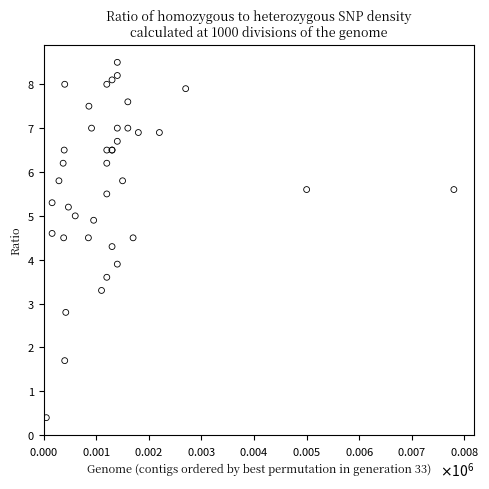

What Y value in the scatter plot is closest to 4?

3.9